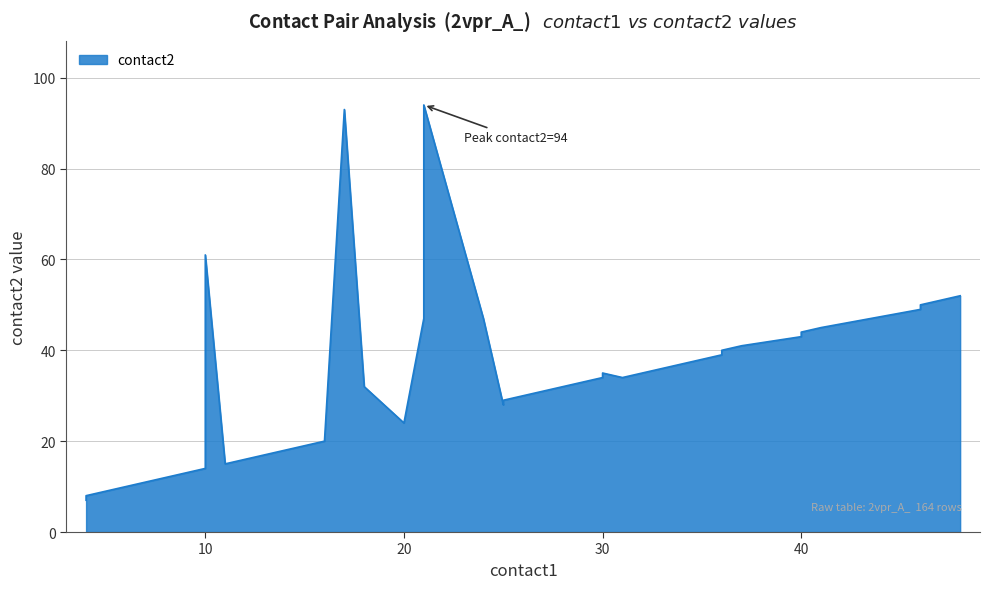

In contact2, how many points are higher than both neighbors (excluding endpoints)?

4